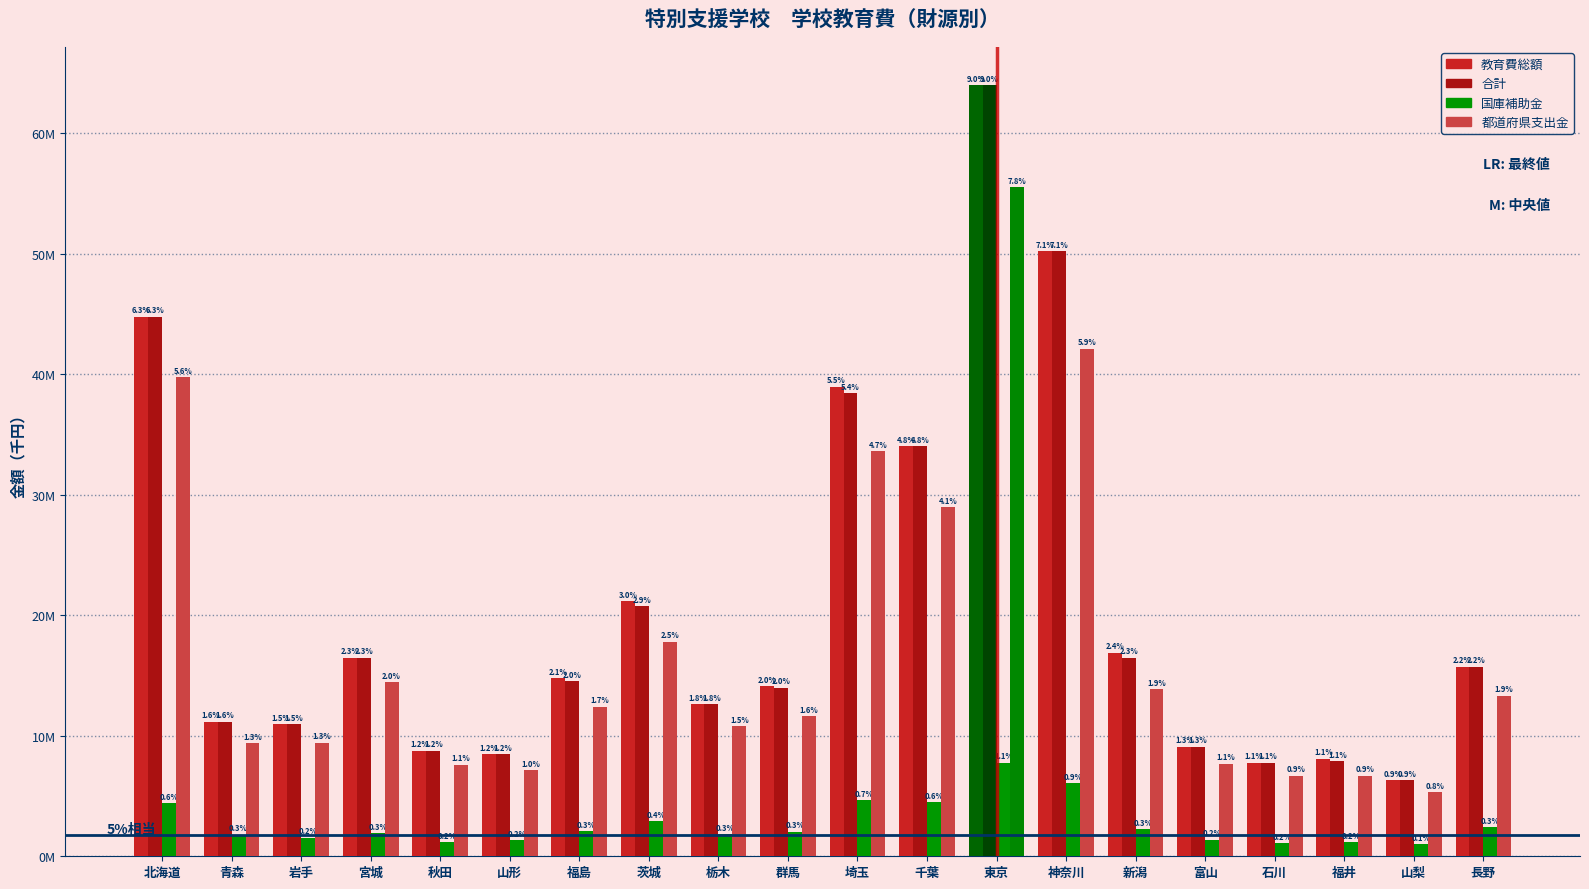

True or false: 合計 has a value of 9757706 at 福島.

False